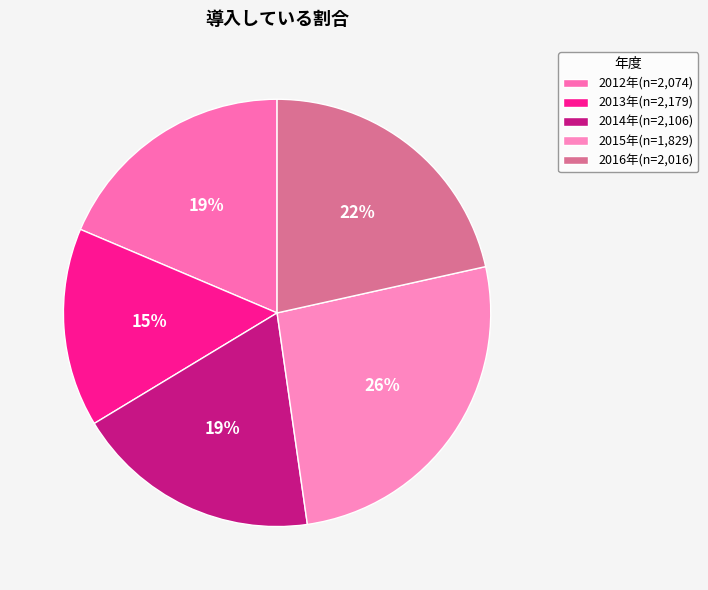

How many slices are in this pie chart?

5